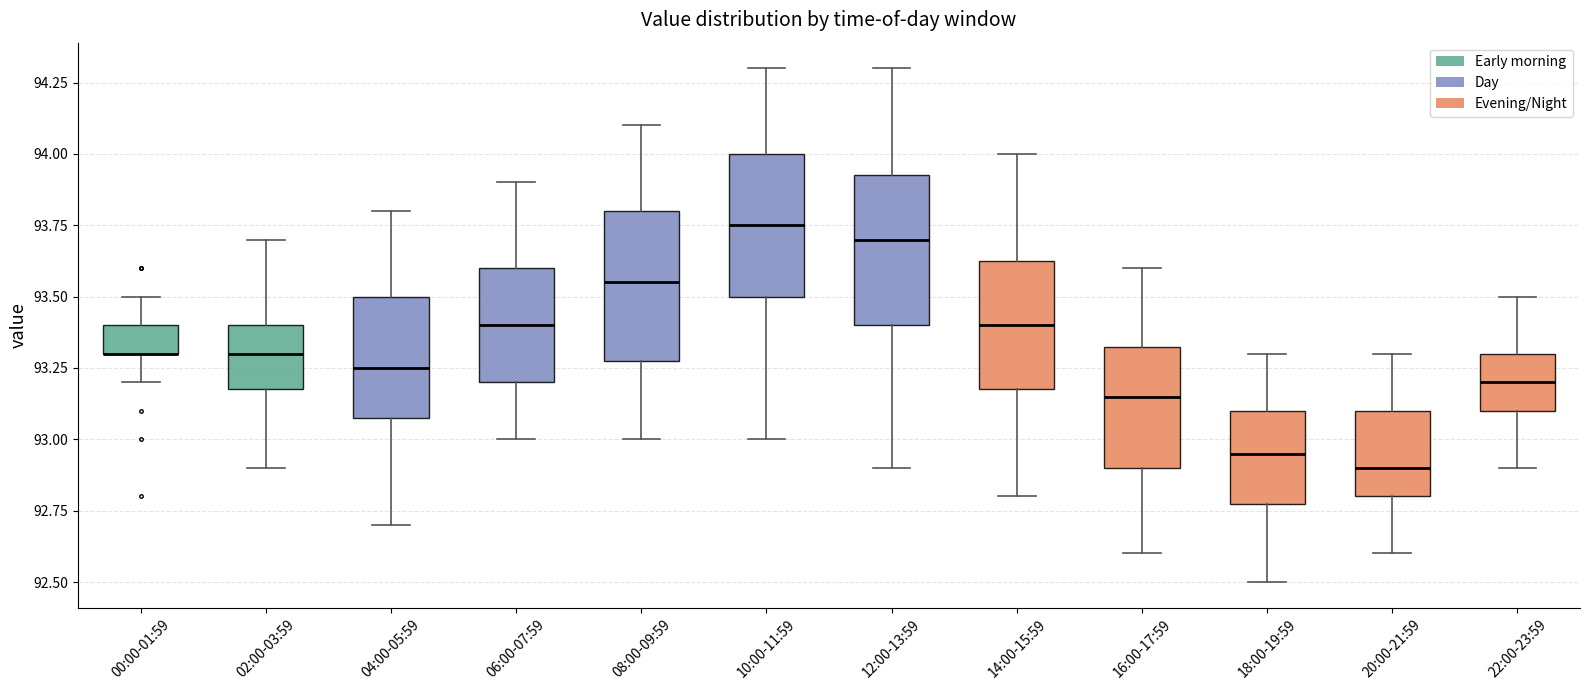

Where does the median line of the box for 04:00-05:59 sit on the y-axis? The values are not printed on the chart, so give them approximately, as read against the axis.

93.25